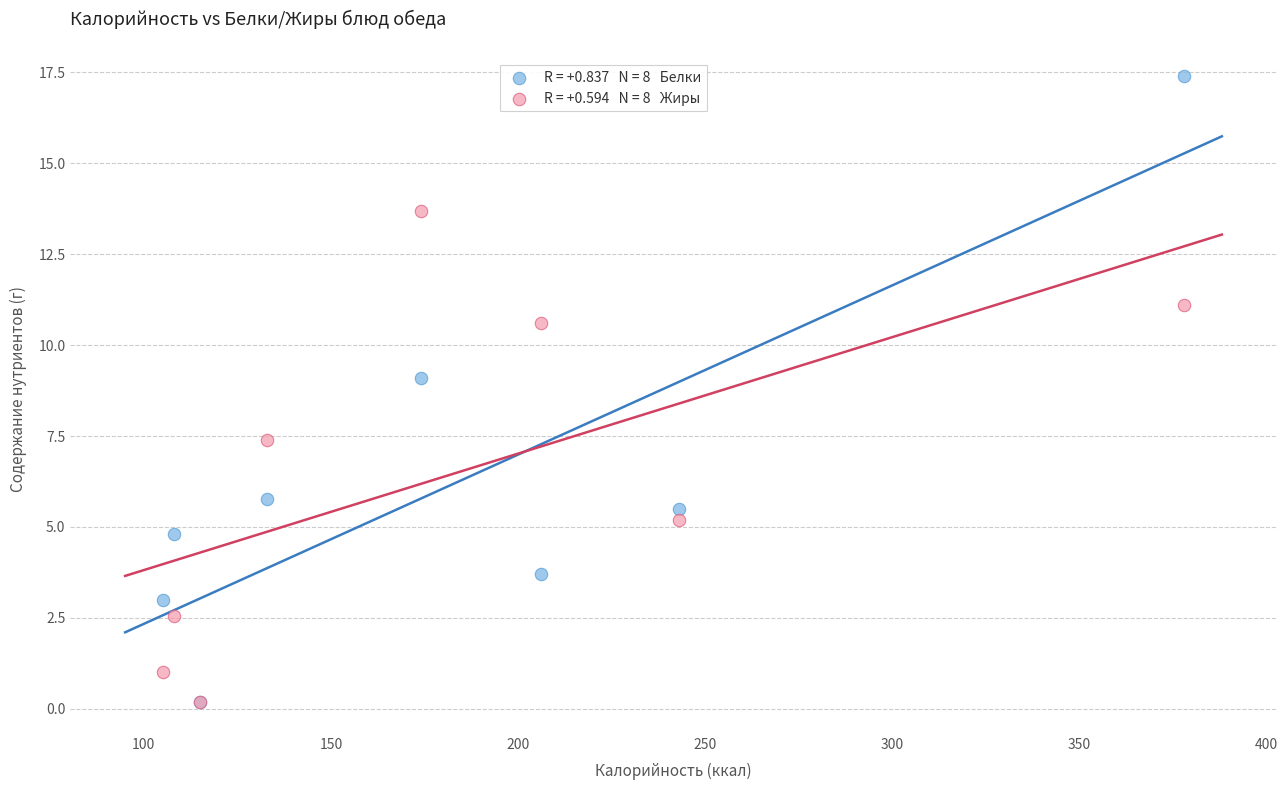

Across all series, what Y value is closest to 8?

7.4